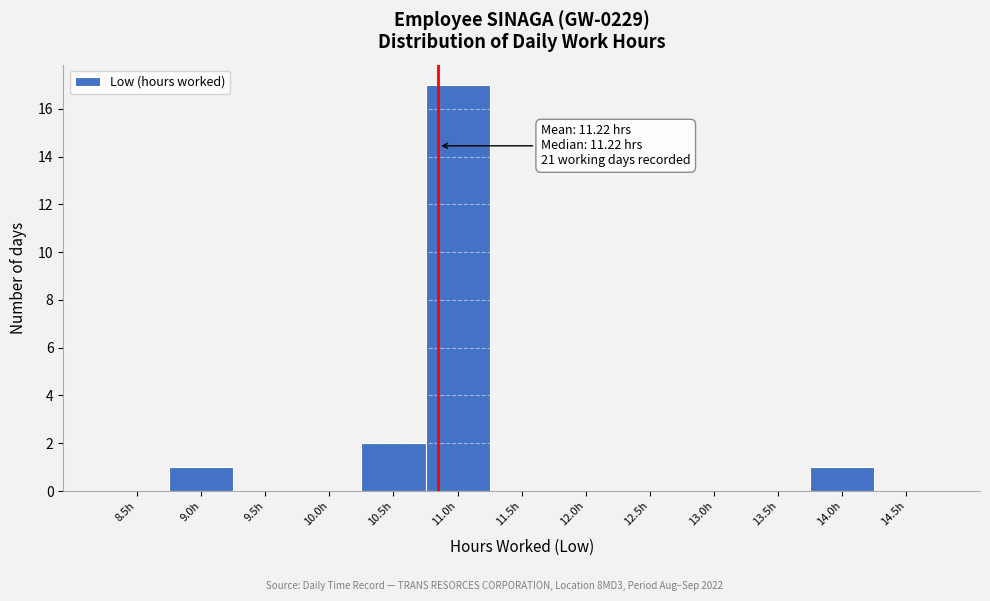

Reading left to right, transcribe all the data shown in this chart.

8.5h=0	9.0h=1	9.5h=0	10.0h=0	10.5h=2	11.0h=17	11.5h=0	12.0h=0	12.5h=0	13.0h=0	13.5h=0	14.0h=1	14.5h=0